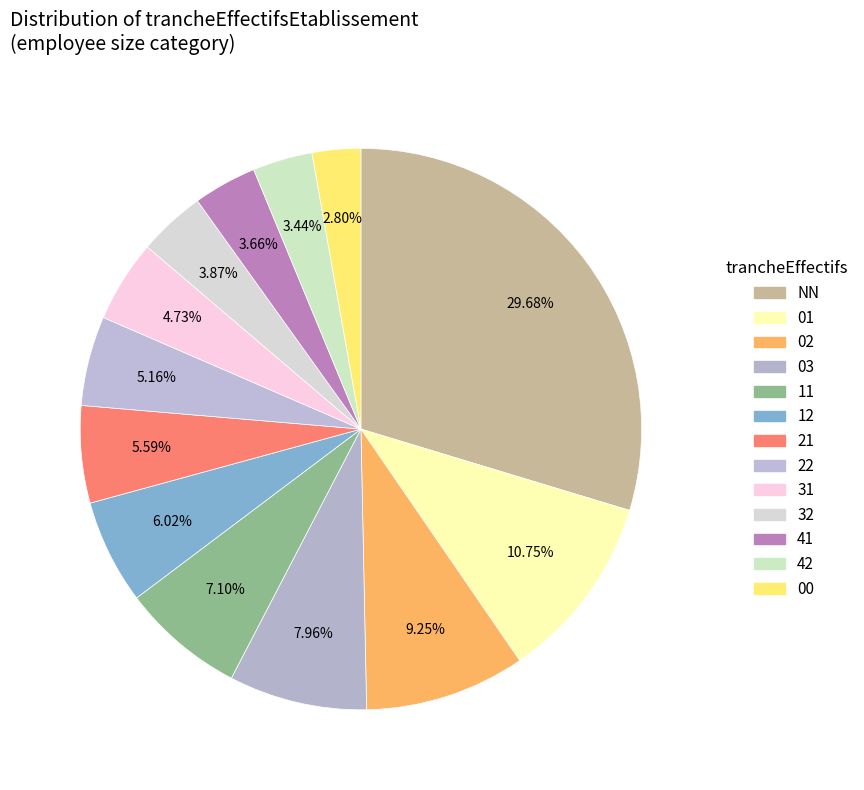

Which slice is the smallest?

00